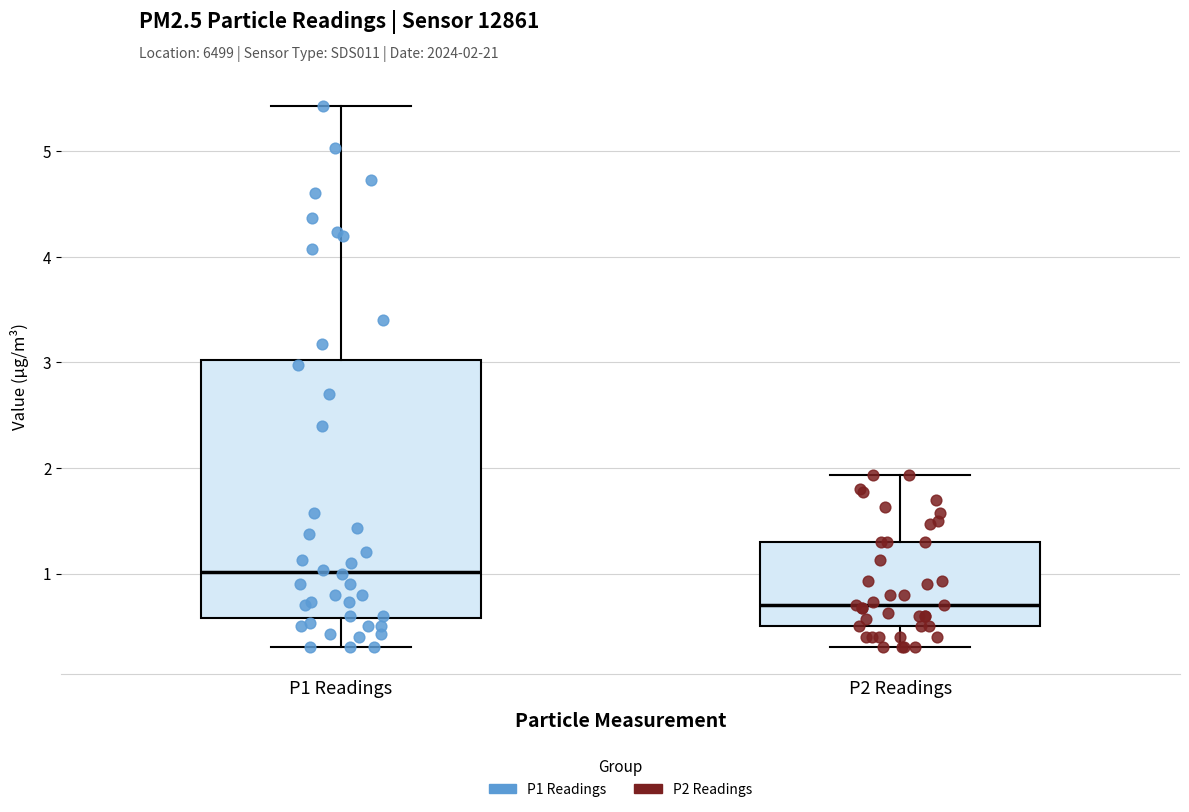

Where is the lower edge of the box for P2 Readings on the y-axis? The values are not printed on the chart, so give them approximately, as read against the axis.

0.5